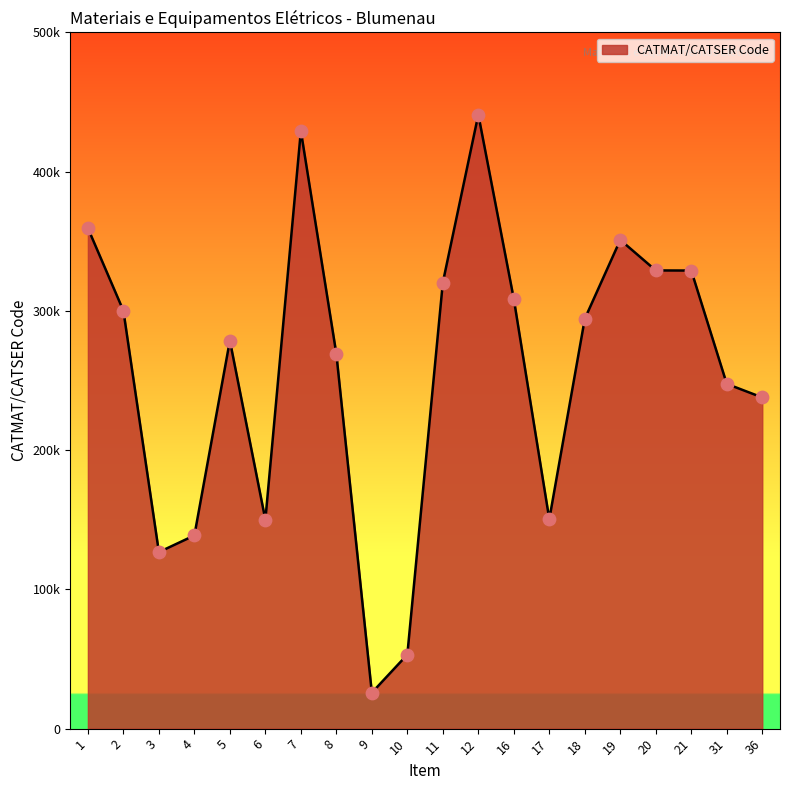

Is this an area chart (filled region under the line)?

Yes